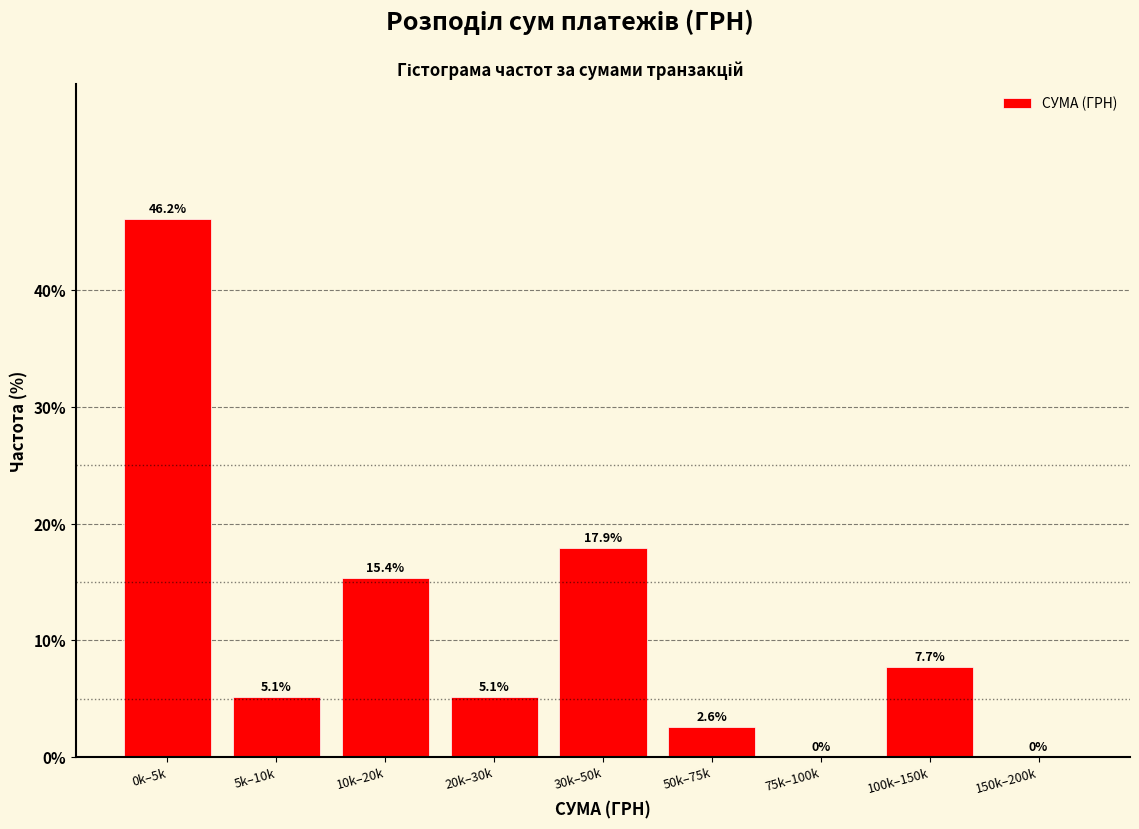

Reading left to right, what are all the values shown in this chart?

0k–5k=46.2	5k–10k=5.1	10k–20k=15.4	20k–30k=5.1	30k–50k=17.9	50k–75k=2.6	75k–100k=0.0	100k–150k=7.7	150k–200k=0.0